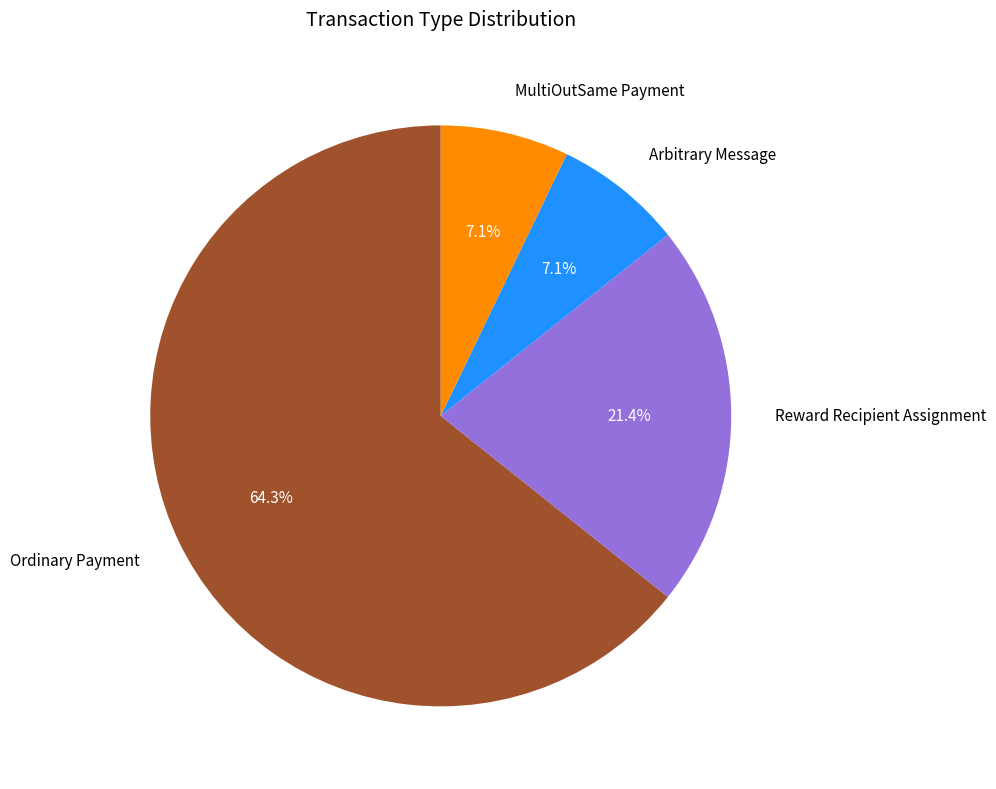

To the nearest percent, what percentage of the pie is Ordinary Payment?

64%